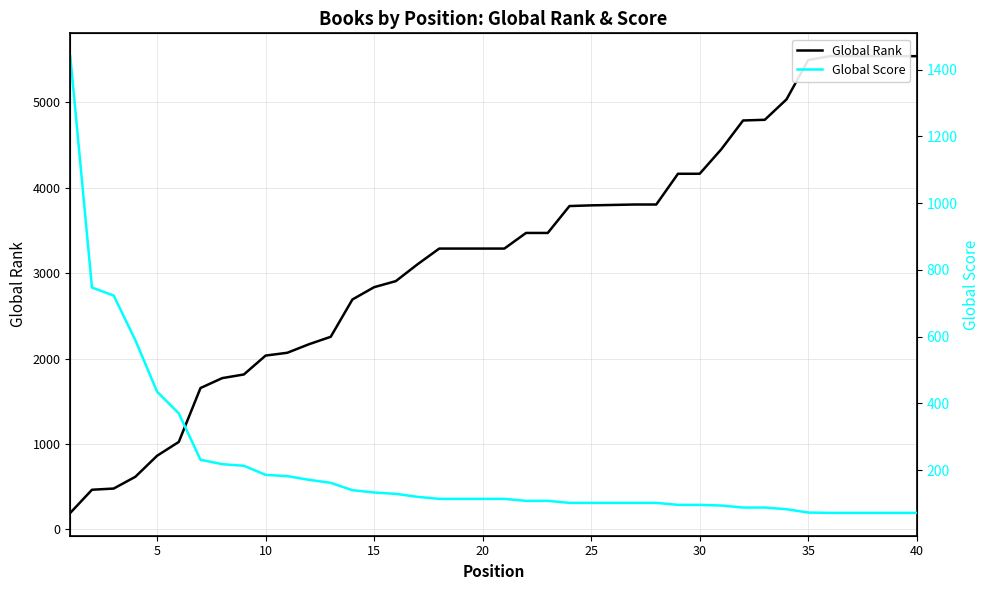

How many data points in Global Score are above 114?

17